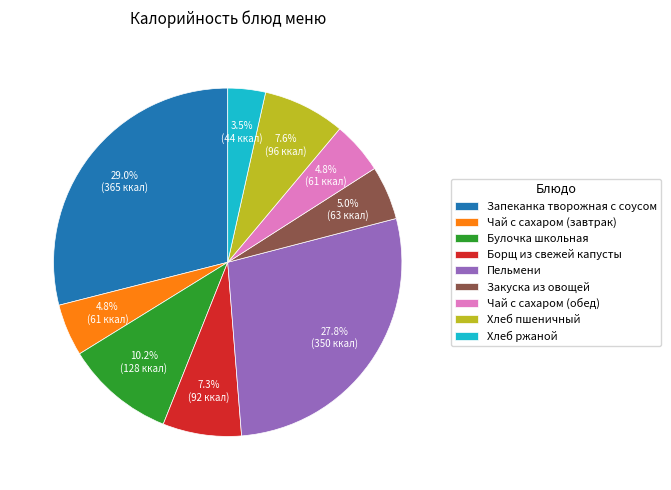

What percentage is the Запеканка творожная с соусом slice, to the nearest percent?

29%